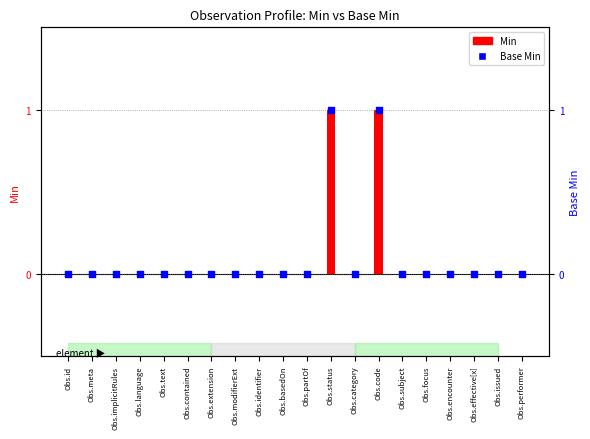

At how many categories does at least one series exceed 0?

2